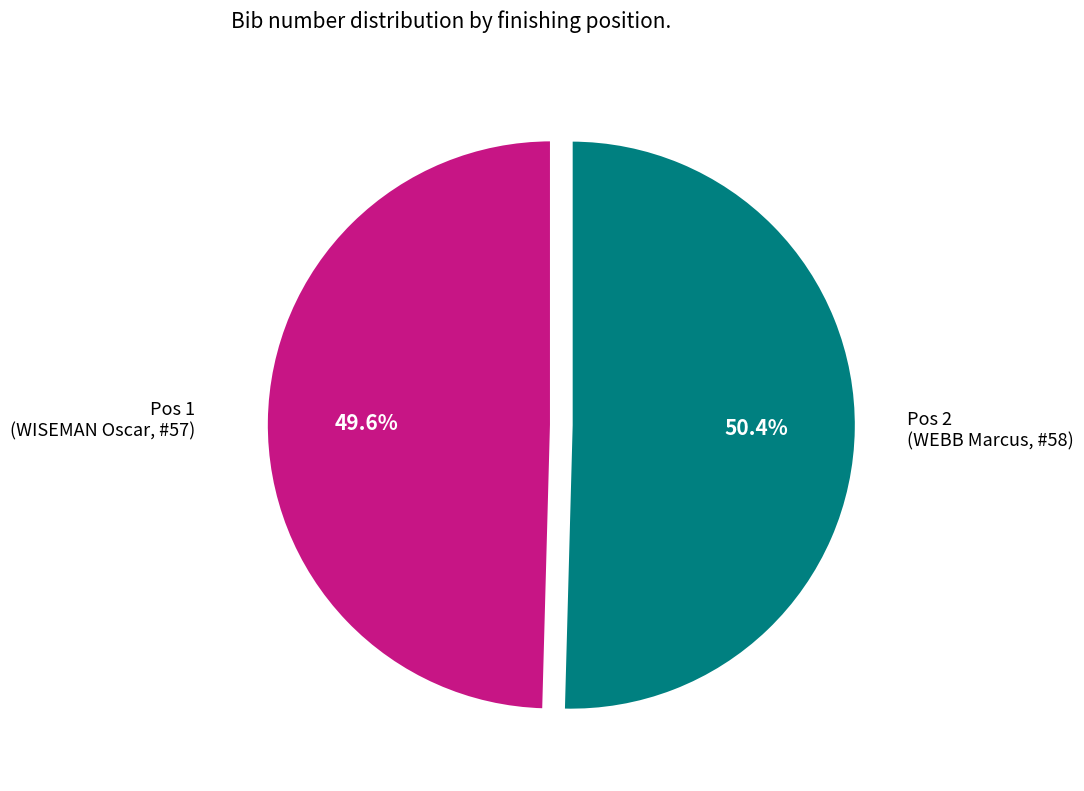

Does any single category account for the majority?

Yes